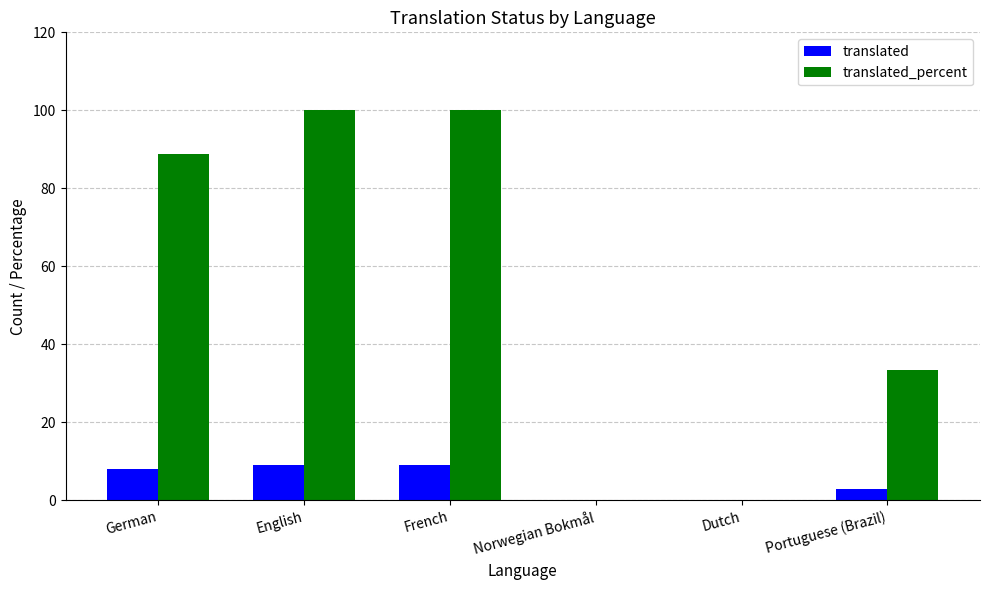

Between English and Norwegian Bokmål, which series saw the biggest shift?

translated_percent